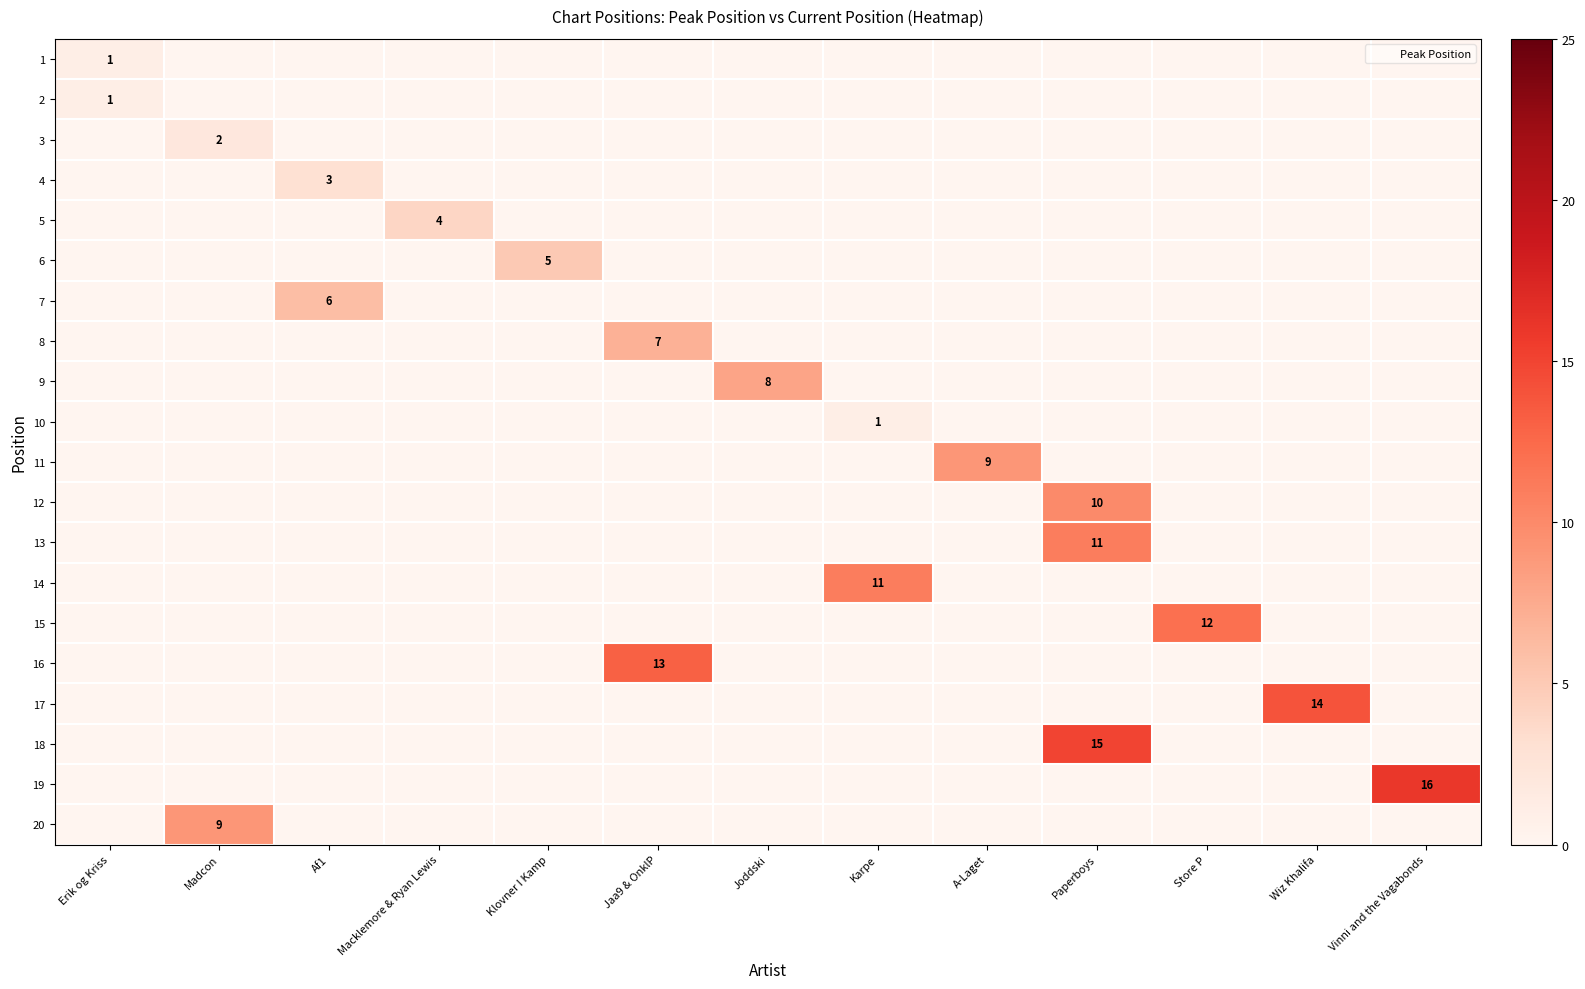

True or false: 19 has a value of 0 at Erik og Kriss.

True